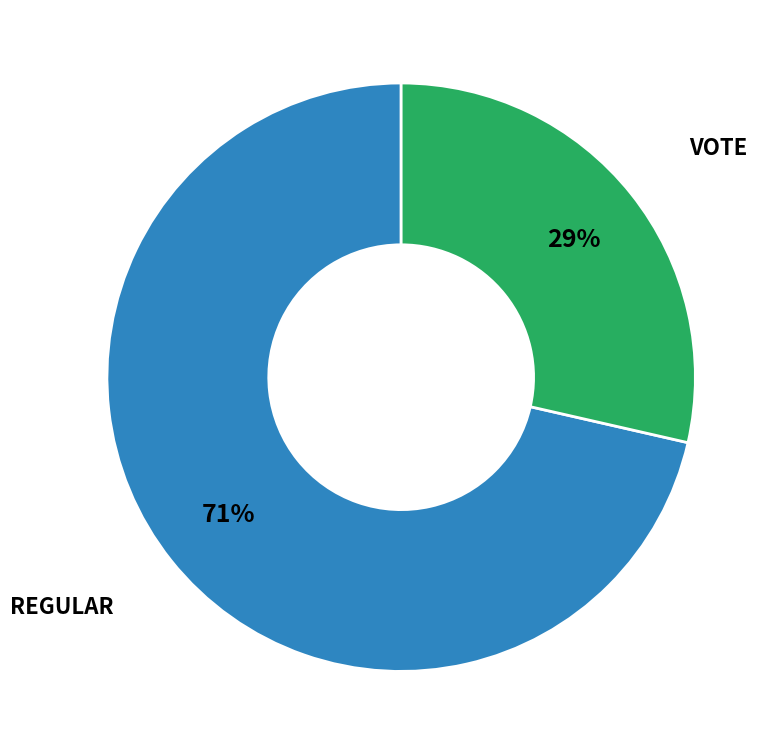

Is there any slice that represents more than half of the pie?

Yes